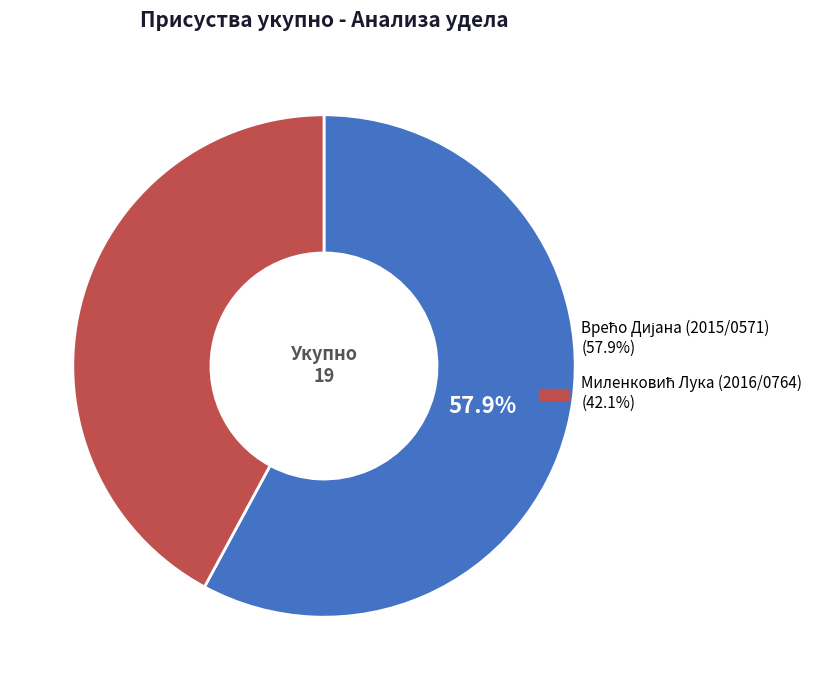

Is there a majority slice in this chart?

Yes